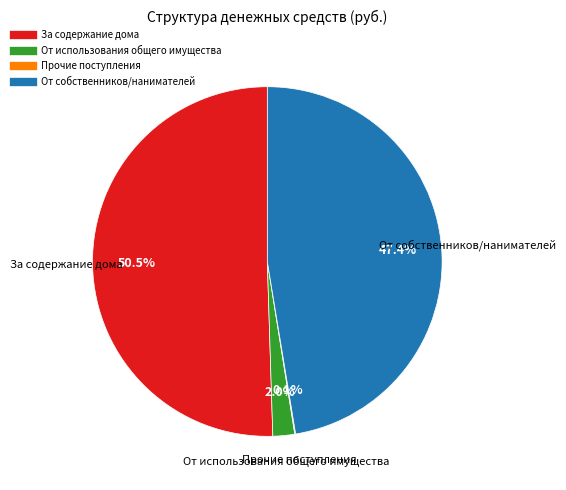

Which slice is the largest?

За содержание дома